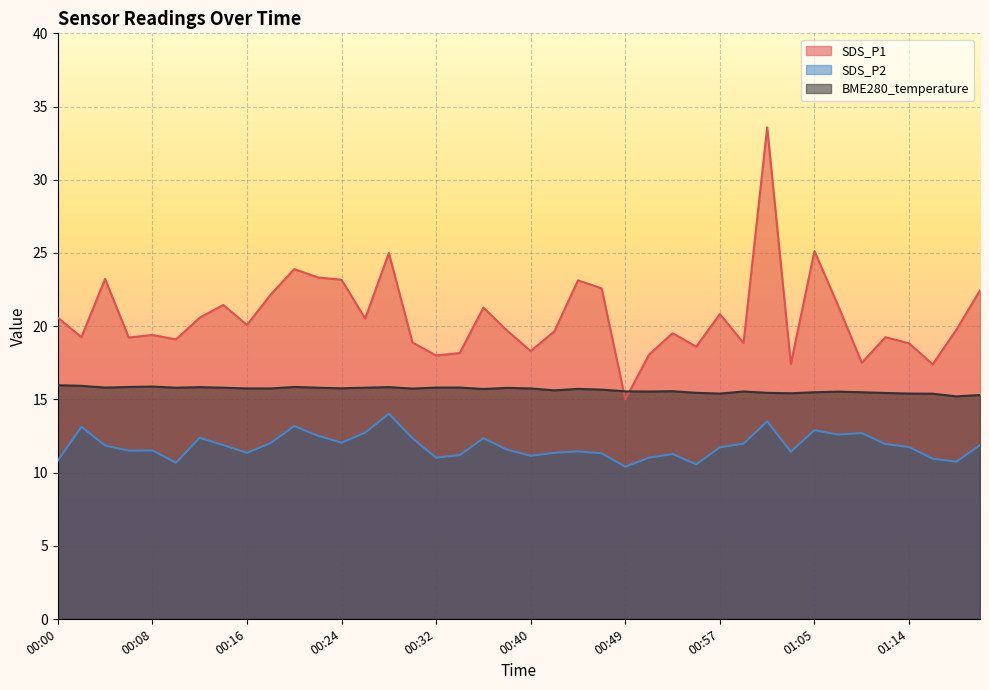

Which label corresponds to the largest value in the chart?

01:01